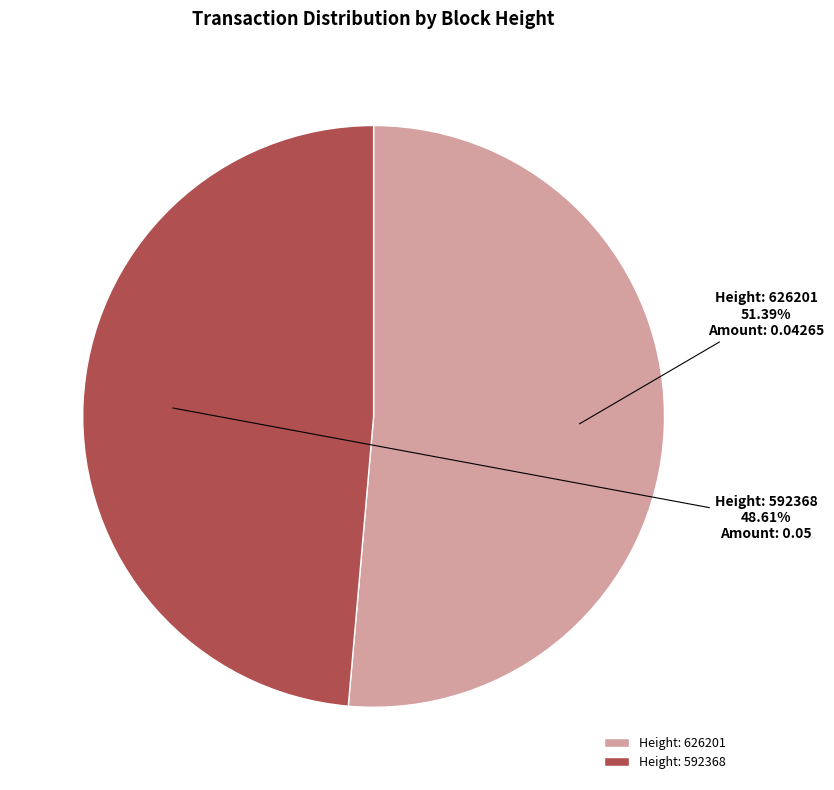

Which slice is the smallest?

Height: 592368